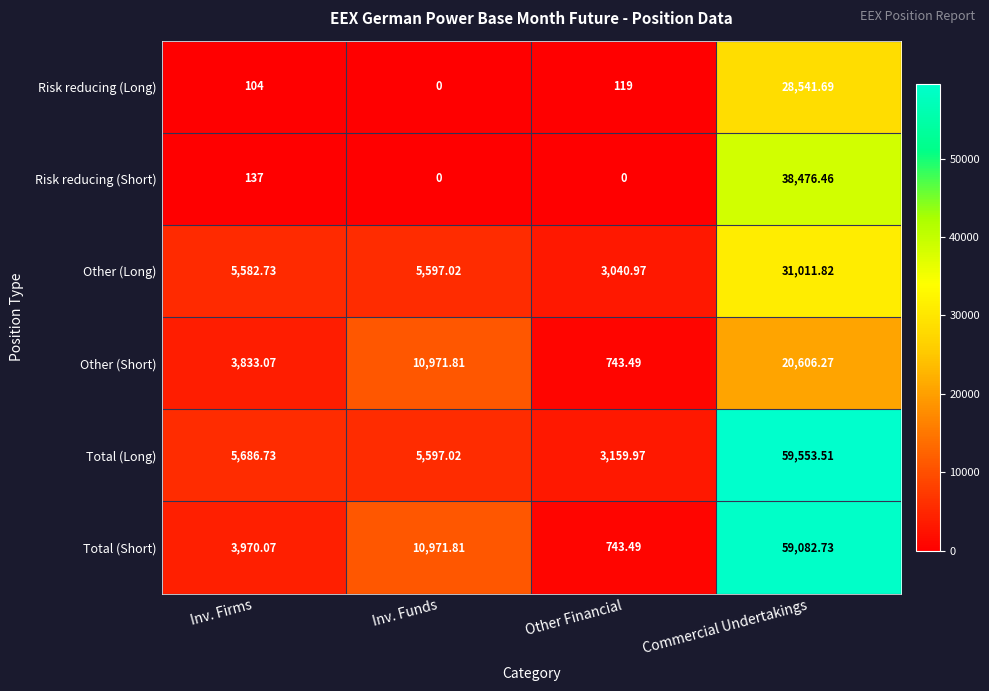

At which category is the sum across all series the highest?

Commercial Undertakings